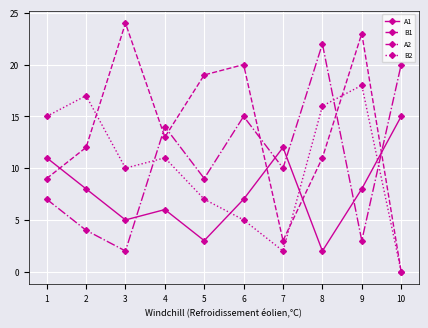

Which series has the largest total across all categories?

B1